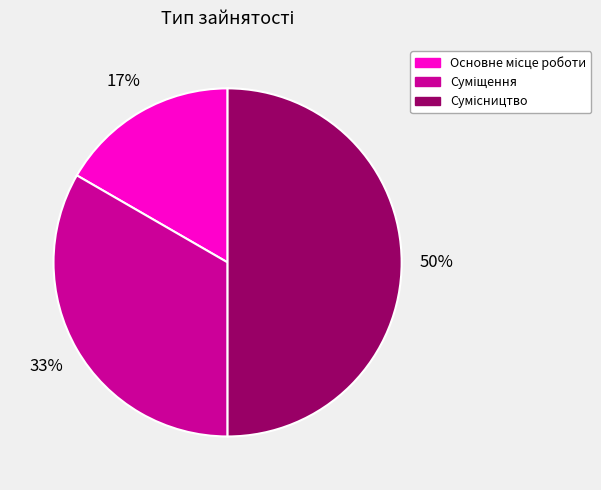

To the nearest percent, what is the average slice percentage?

33%